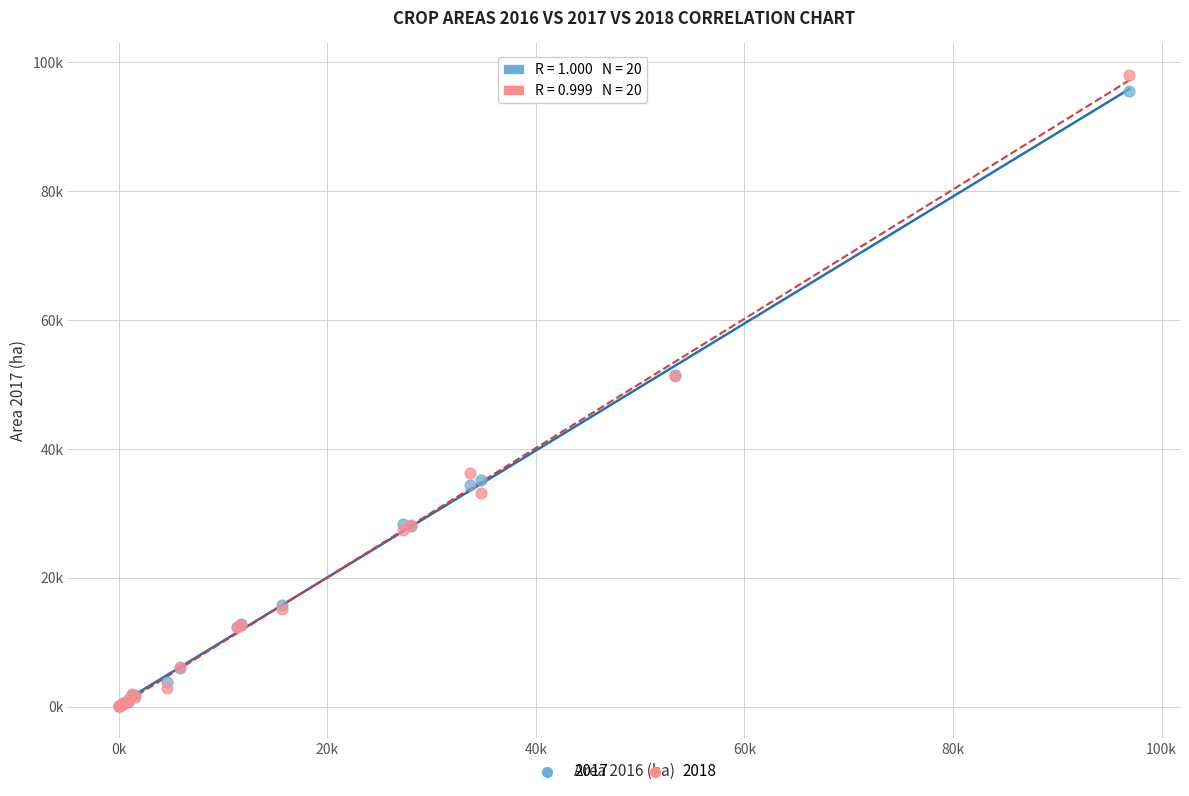

What are all the series names shown in the legend?

2017, 2018